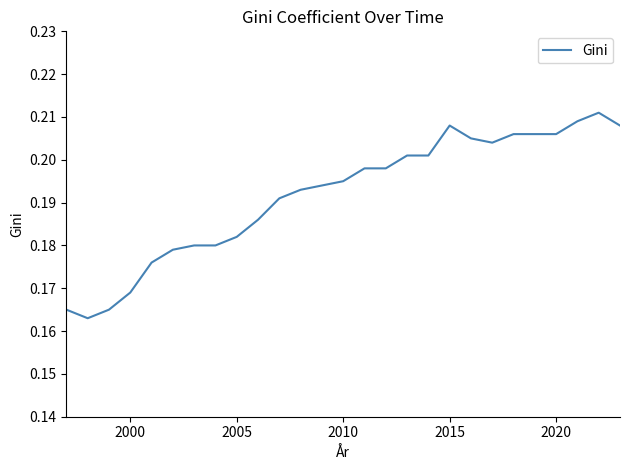

True or false: there are more than 1 points higher than both neighbors.

True